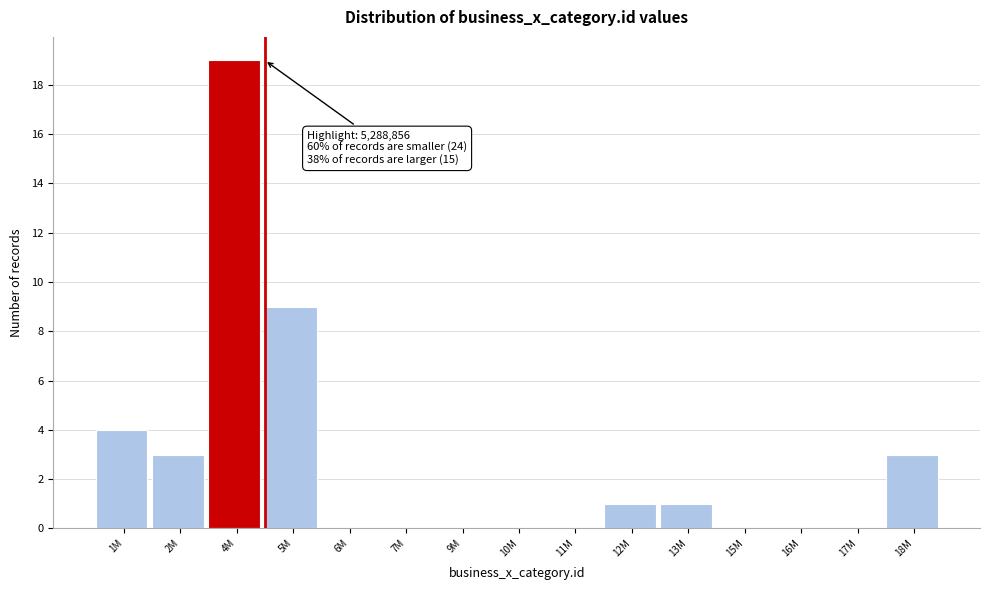

Reading left to right, what are all the values shown in this chart?

1M=4	2M=3	4M=19	5M=9	6M=0	7M=0	9M=0	10M=0	11M=0	12M=1	13M=1	15M=0	16M=0	17M=0	18M=3